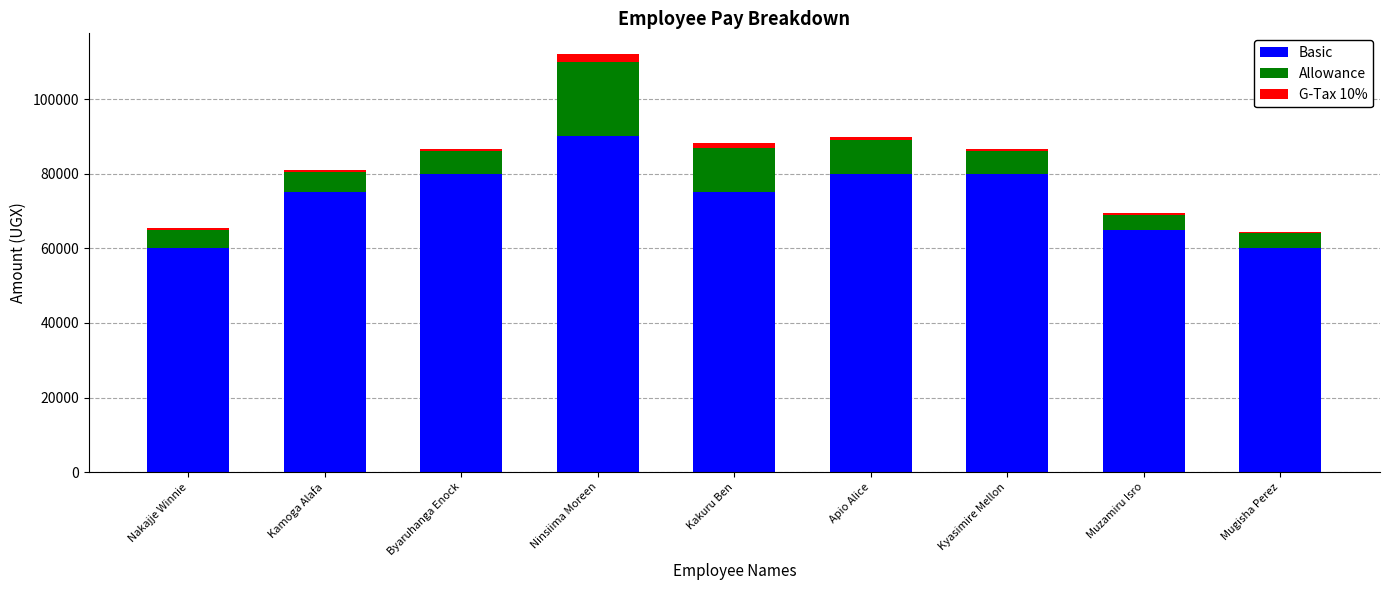

Reading right to left, list the values for the Basic series.

Mugisha Perez=60000	Muzamiru Isro=65000	Kyasimire Mellon=80000	Apio Alice=80000	Kakuru Ben=75000	Ninsiima Moreen=90000	Byaruhanga Enock=80000	Kamoga Alafa=75000	Nakajje Winnie=60000